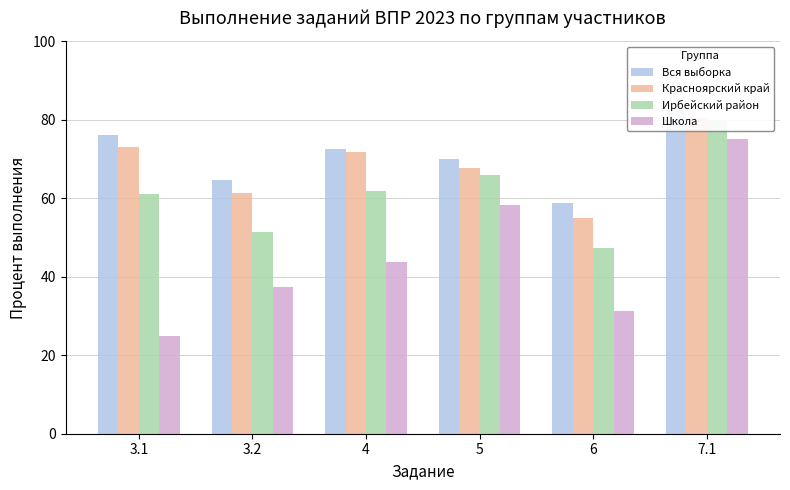

How many distinct data groups are displayed?

4